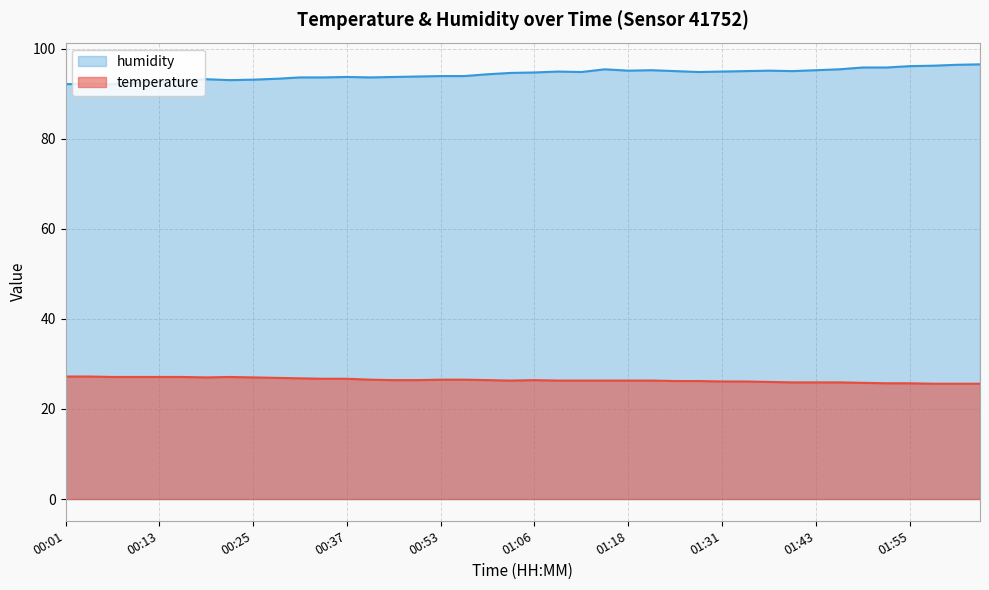

What is the difference between the second highest and second lowest values in the humidity series?

4.3